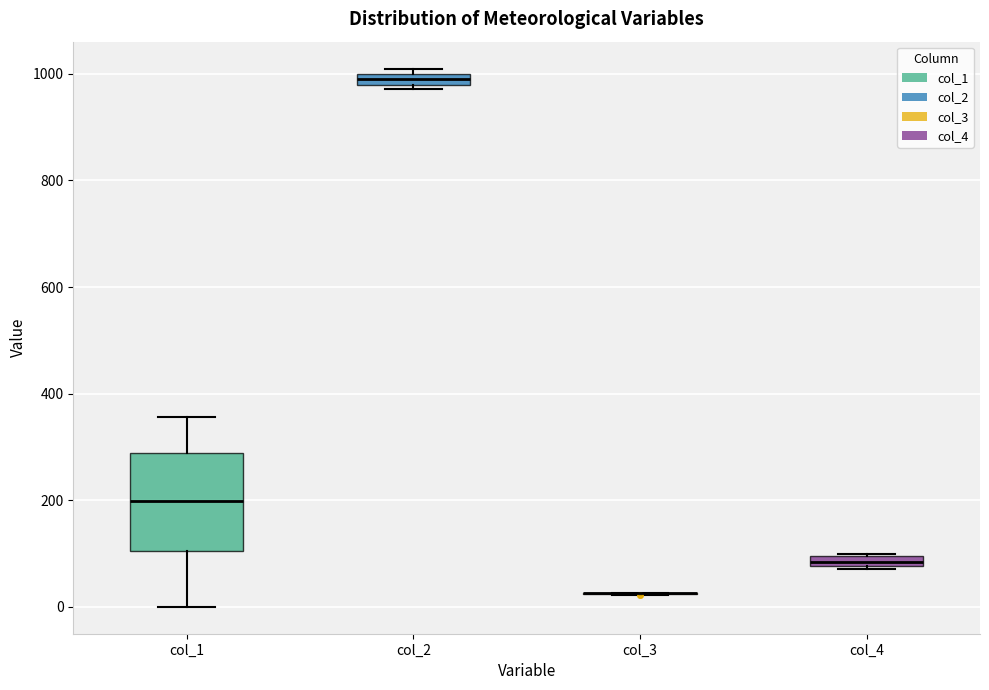

Which box is the tallest, from its lower edge to its upper edge?

col_1